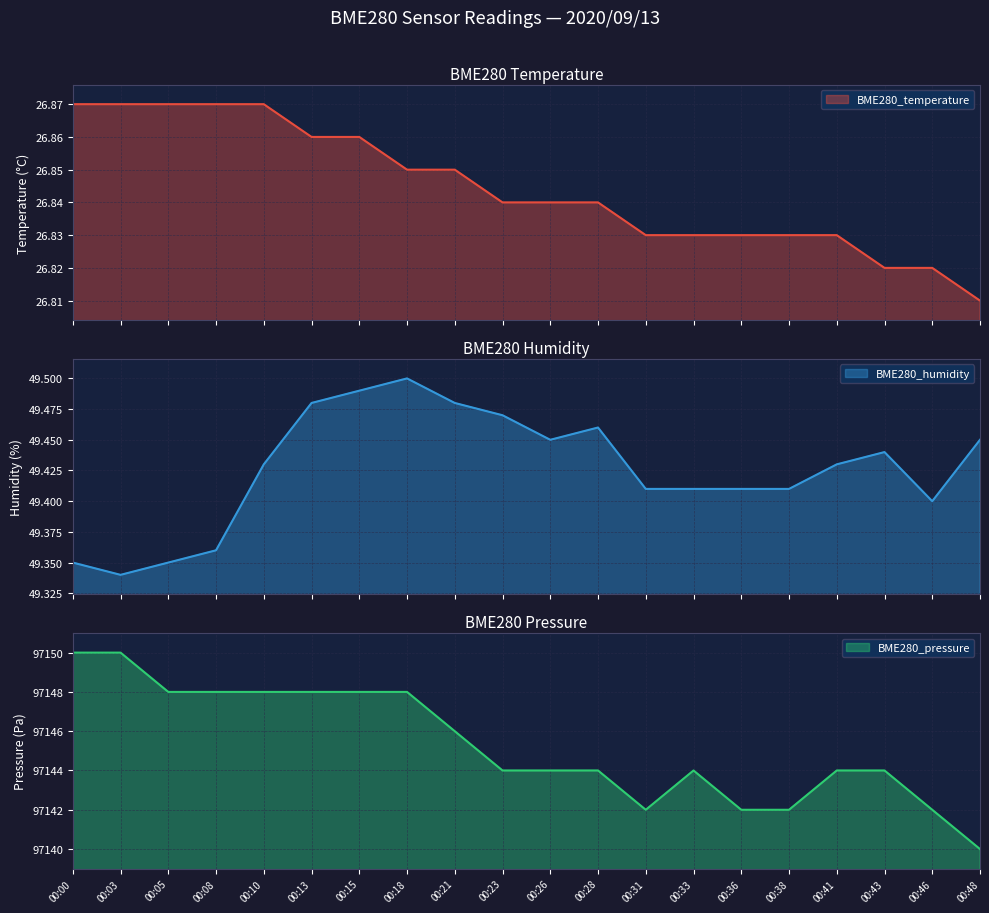

List the series in order of their peak value, lowest first.

BME280_temperature, BME280_humidity, BME280_pressure